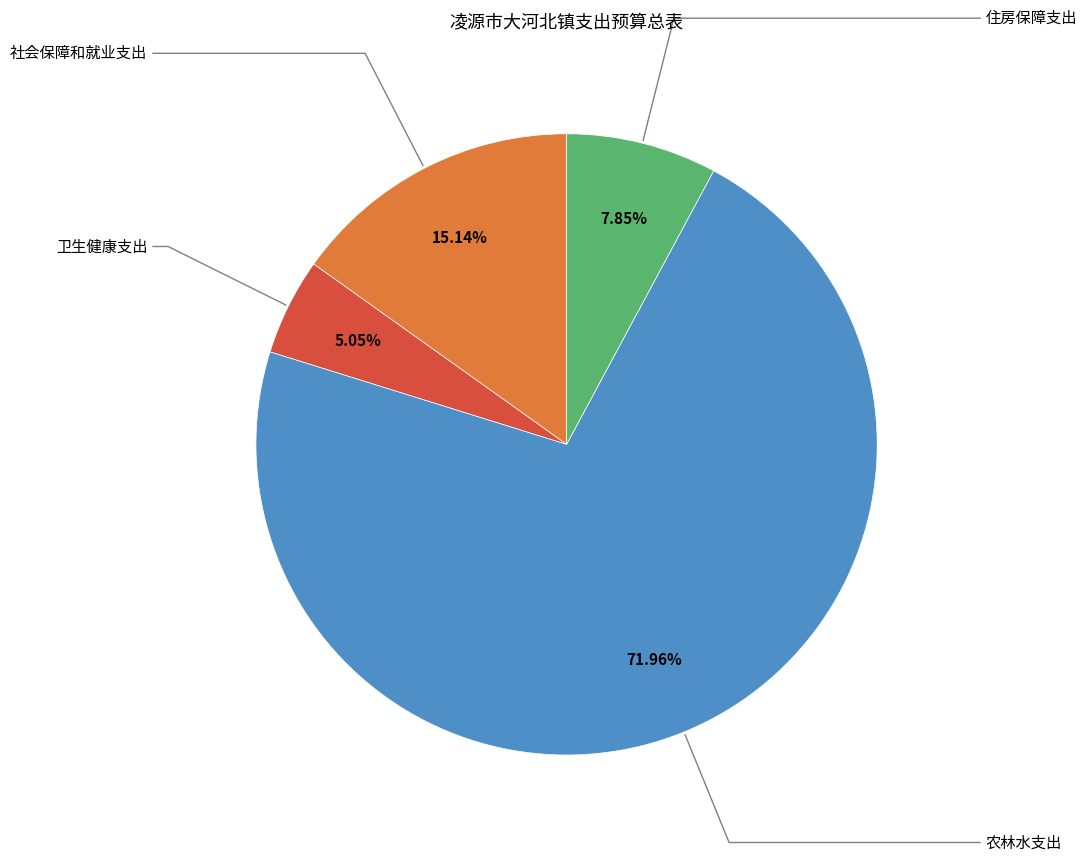

Approximately how many times larger is the value at 住房保障支出 compared to 卫生健康支出?

1.6